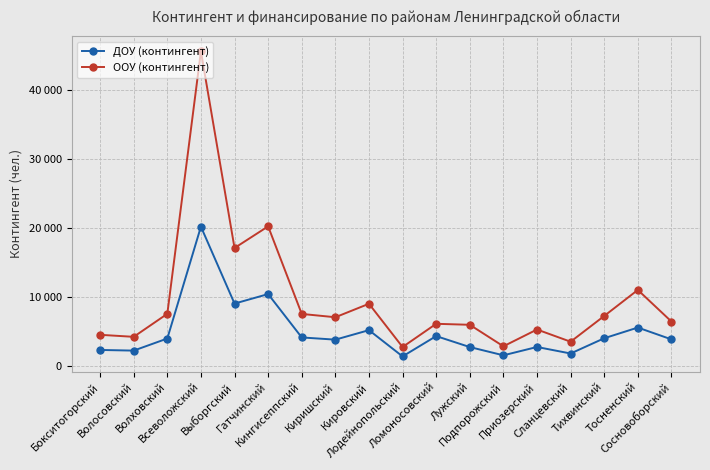

Does the chart display data point markers on the line(s)?

Yes